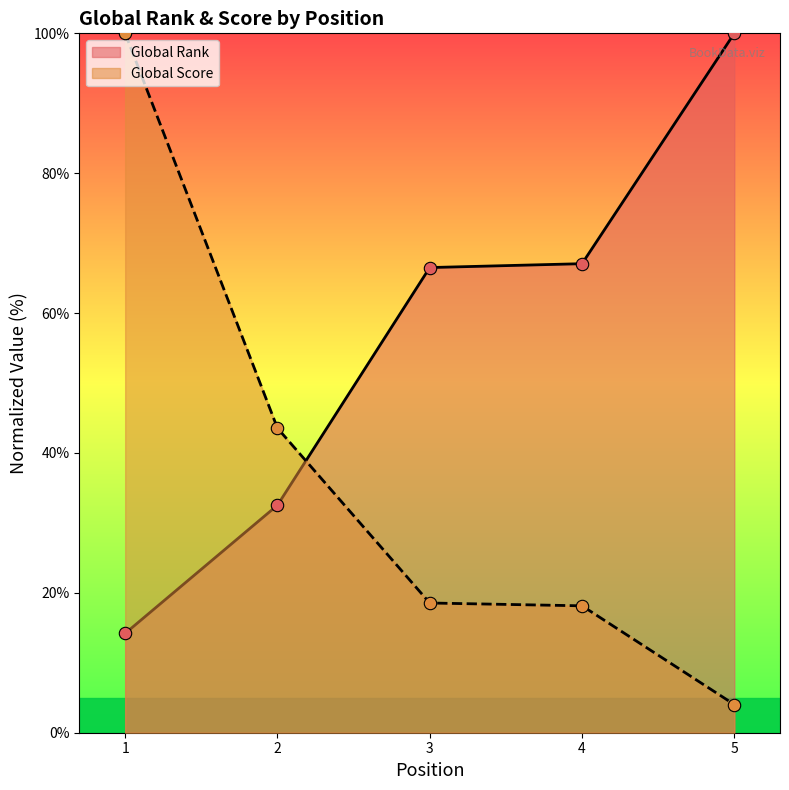

What is the total value across all series at 3?

85.1